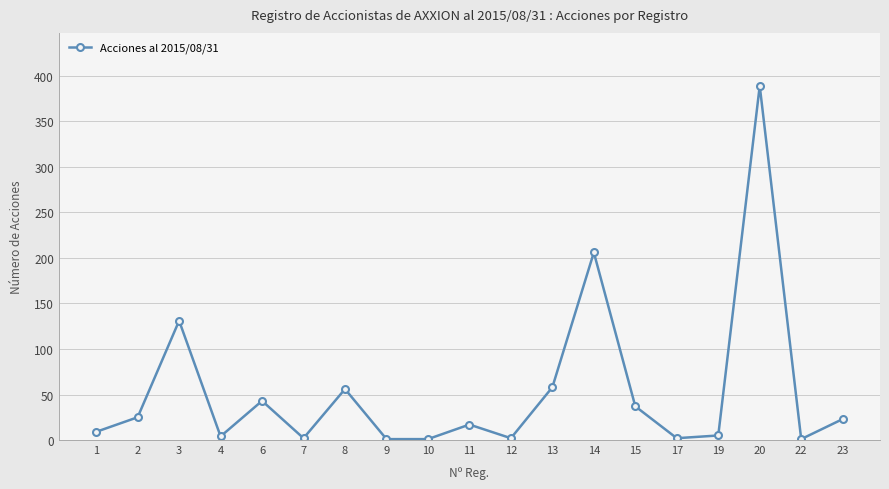

What is the average value?

53